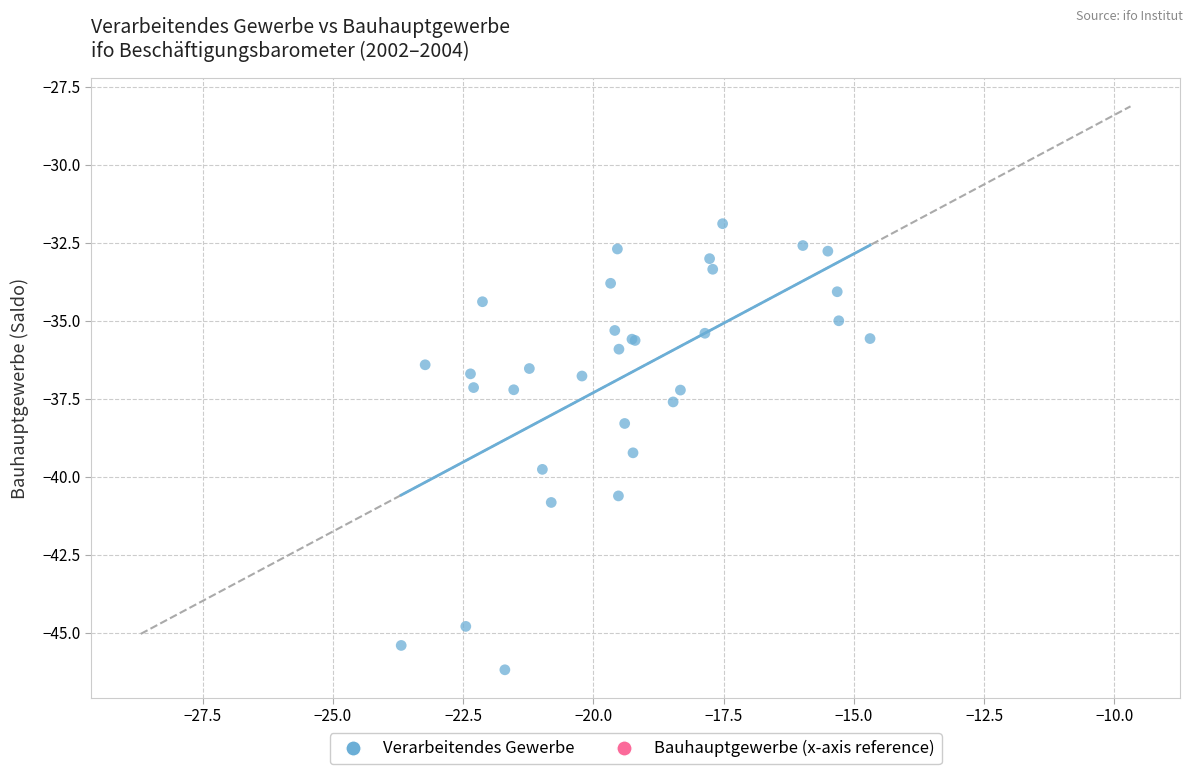

What Y value in the scatter plot is closest to -39?

-39.2